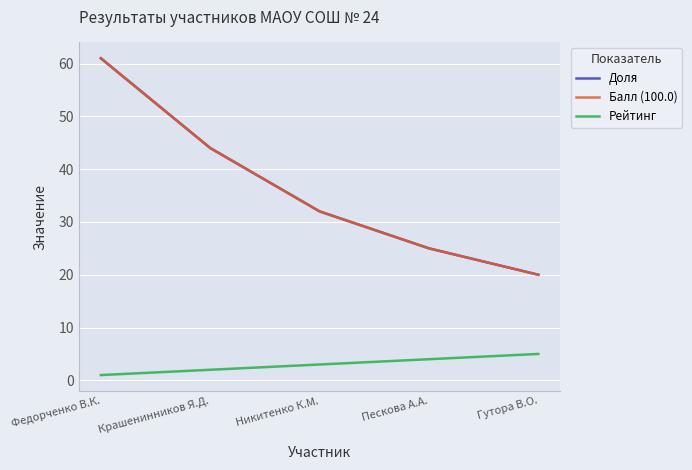

Does the chart have visible grid lines?

Yes